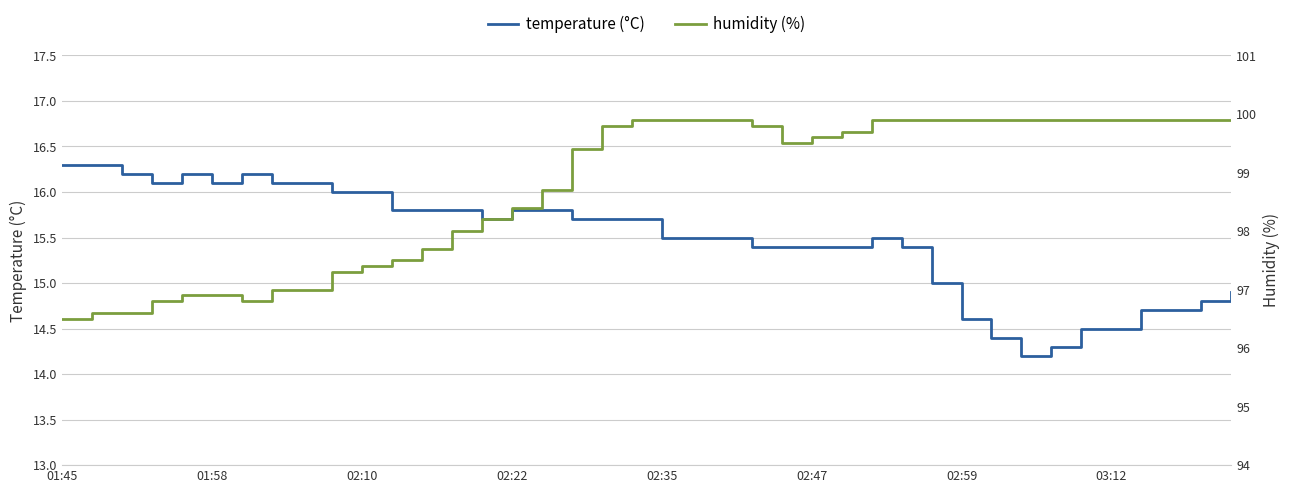

Which category has the lowest value in the humidity (%) series?

01:45